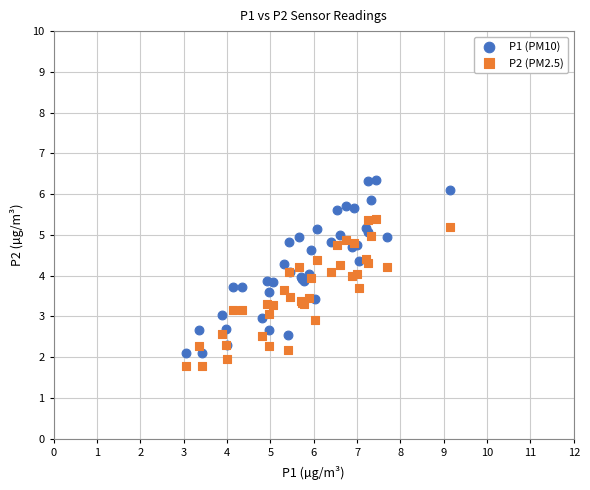

Which series contains the highest Y value?

P1 (PM10)